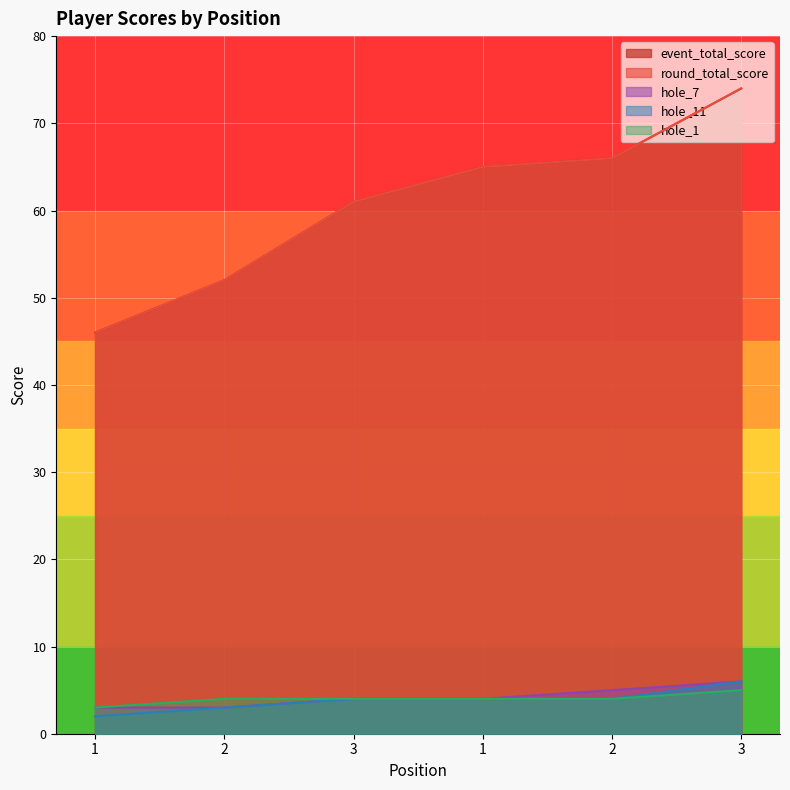

Reading left to right, transcribe all the data shown in this chart.

event_total_score: 1=46	2=52	3=61	1=65	2=66	3=74
round_total_score: 1=46	2=52	3=61	1=65	2=66	3=74
hole_7: 1=3	2=3	3=4	1=4	2=5	3=6
hole_11: 1=2	2=3	3=4	1=4	2=4	3=6
hole_1: 1=3	2=4	3=4	1=4	2=4	3=5